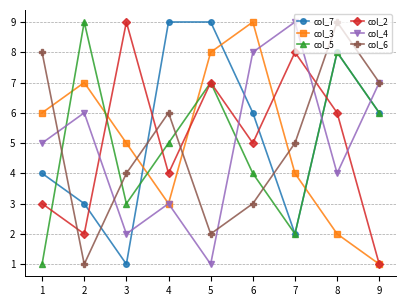

Between 6 and 9, which series saw the biggest shift?

col_3